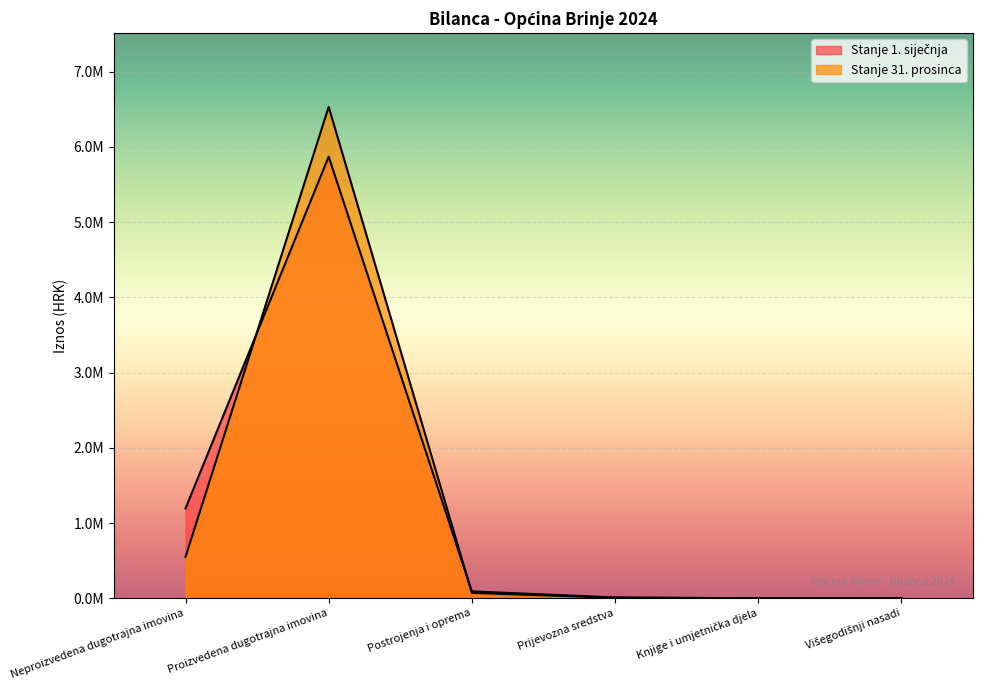

The value of Stanje 31. prosinca at Postrojenja i oprema is 113078.2. True or false?

False